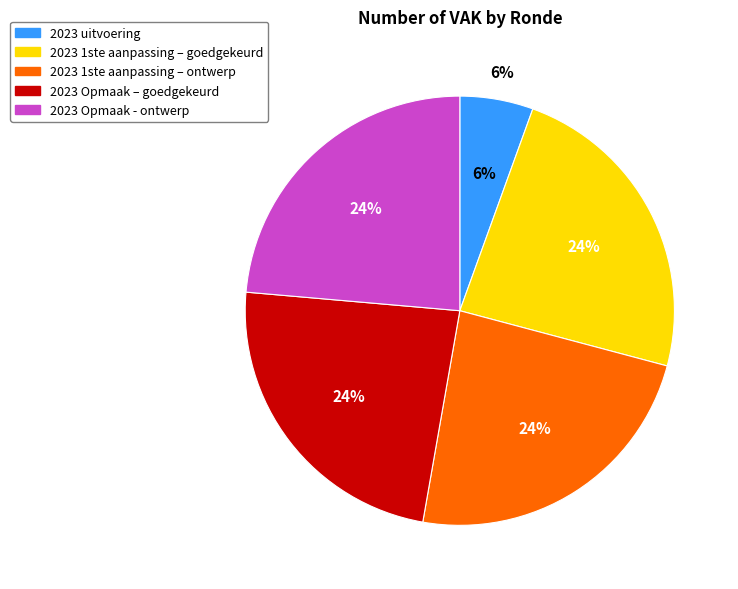

To the nearest percent, what is the difference between the largest and smallest slice percentages?

18%